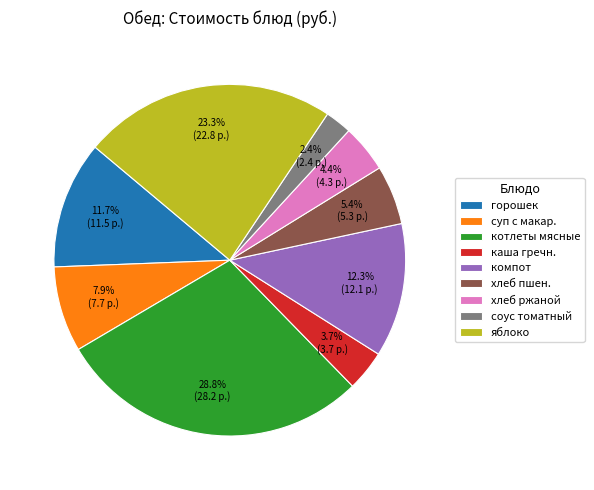

Which category has the smallest portion of the pie?

соус томатный